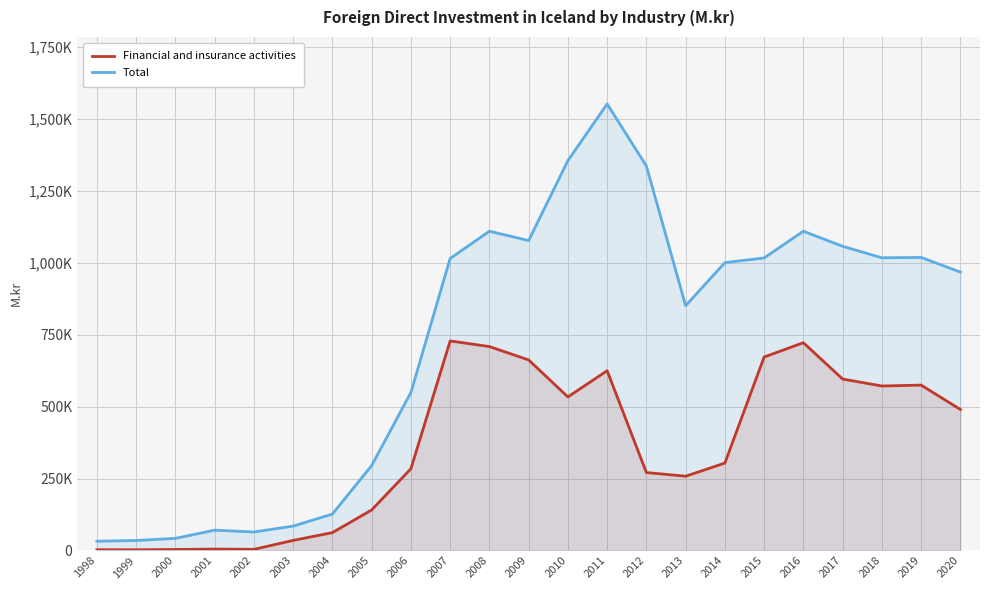

True or false: Financial and insurance activities has more than 0 interior local peaks.

True